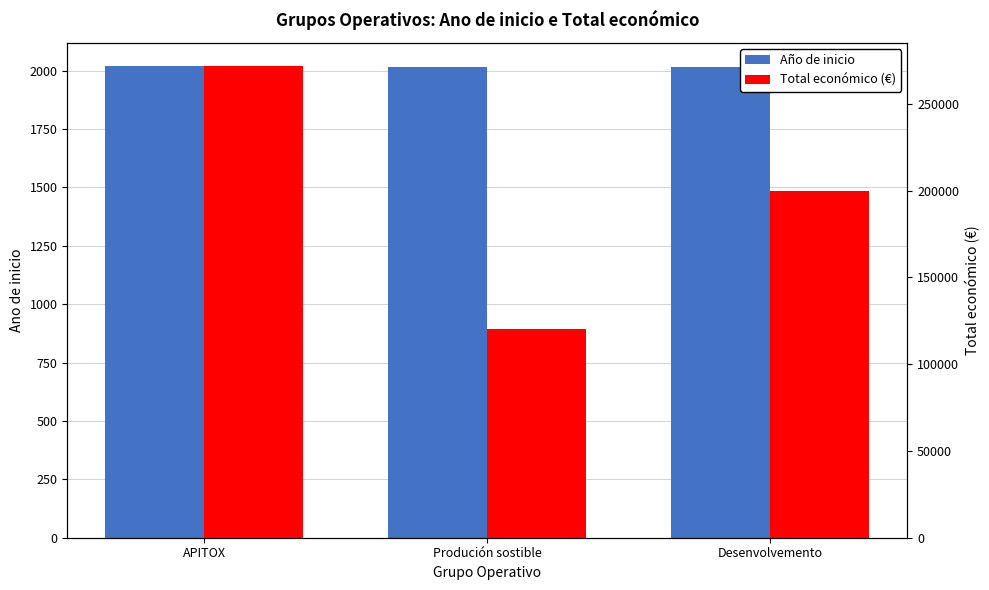

Rank the series by their average value, from lowest to highest.

Año de inicio, Total económico (€)